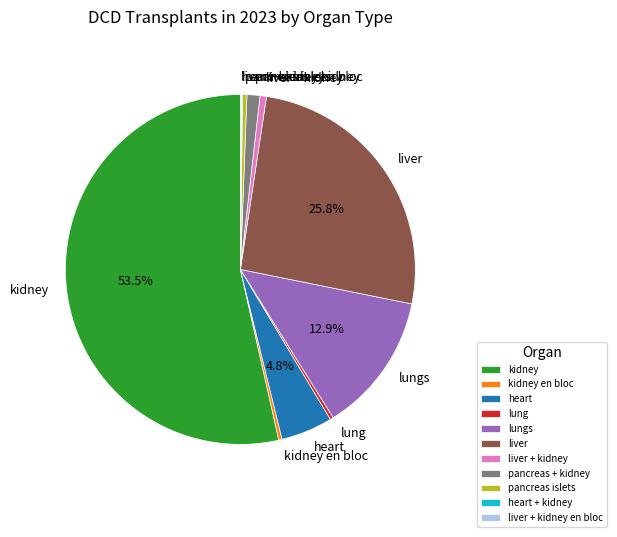

What is the largest slice in the pie chart?

kidney